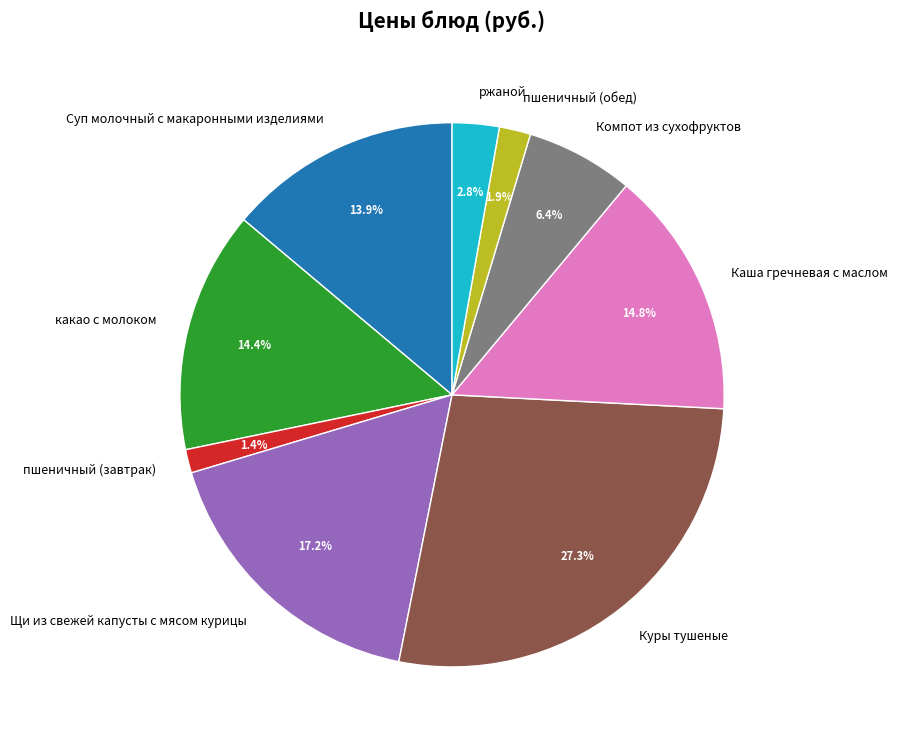

Which category has the biggest portion of the pie?

Куры тушеные